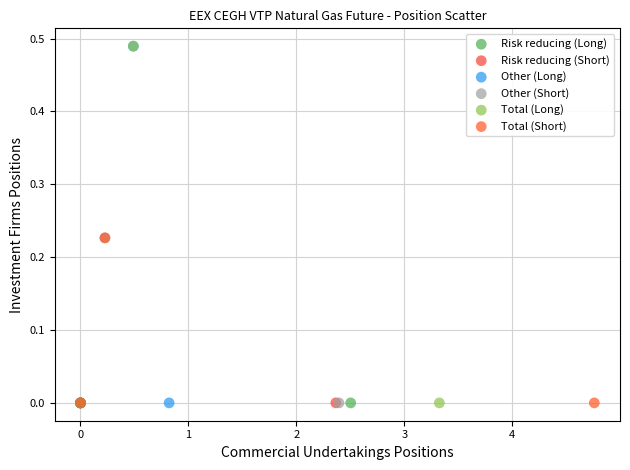

What are all the series names shown in the legend?

Risk reducing (Long), Risk reducing (Short), Other (Long), Other (Short), Total (Long), Total (Short)